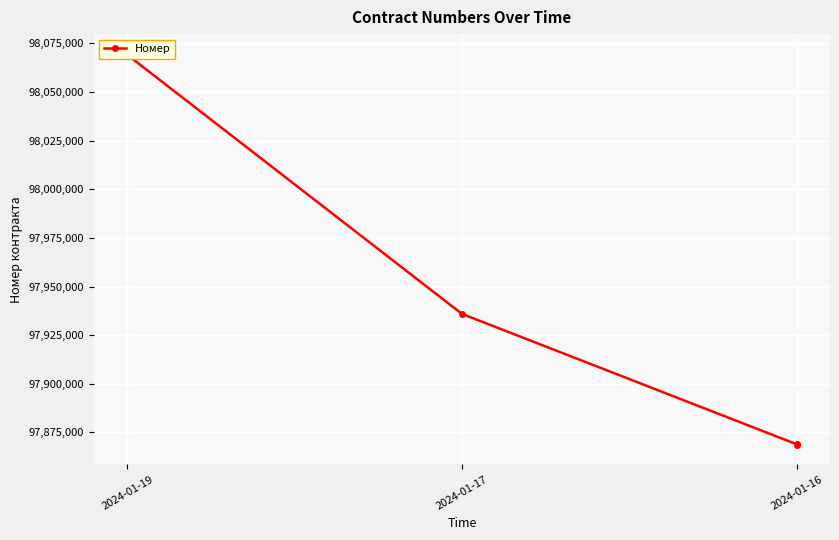

What is the smallest value displayed?

97868609